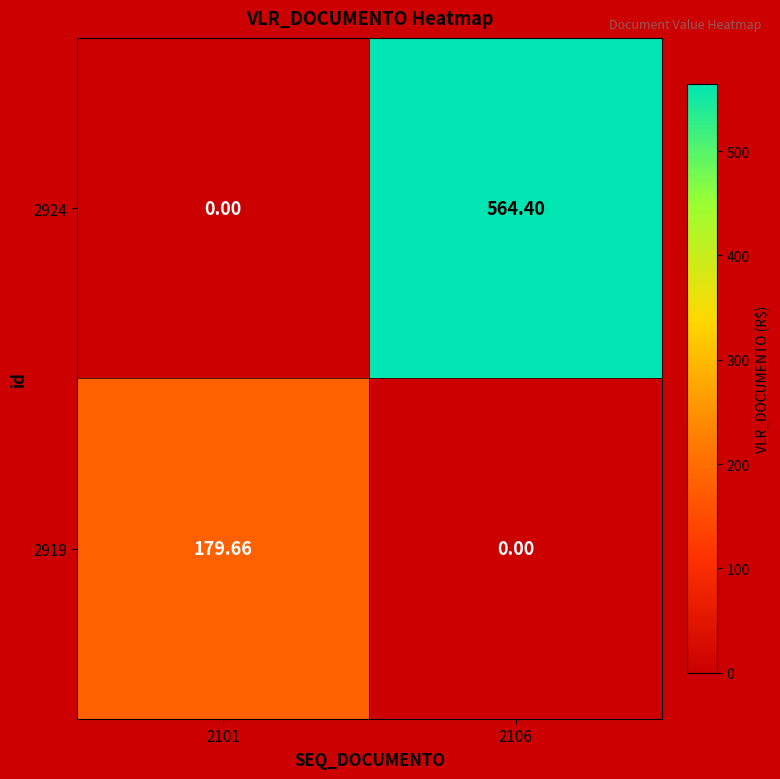

Is the value of 2924 at 2106 greater than the value of 2919 at 2101?

Yes